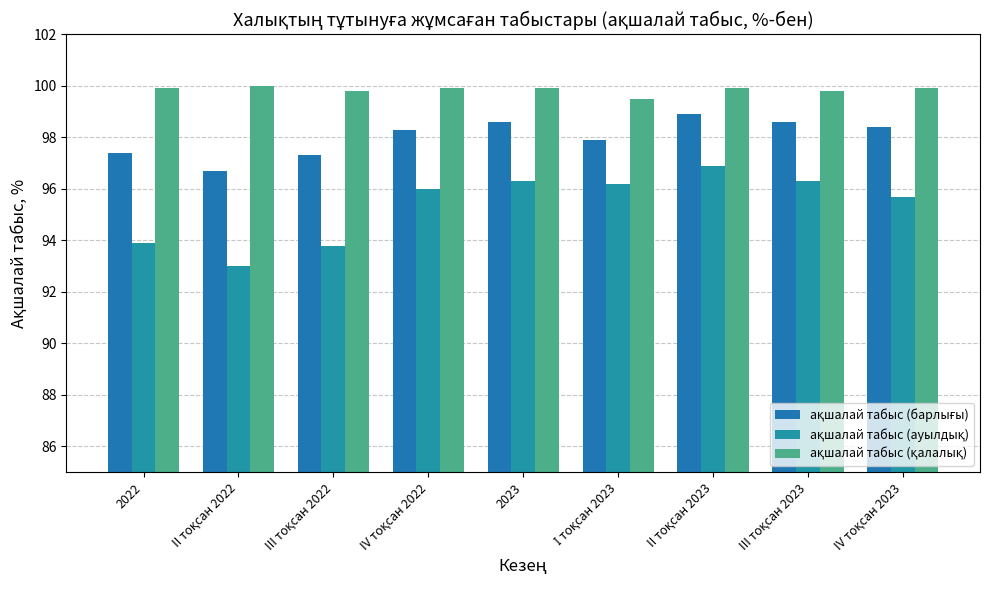

How many series are shown in this chart?

3